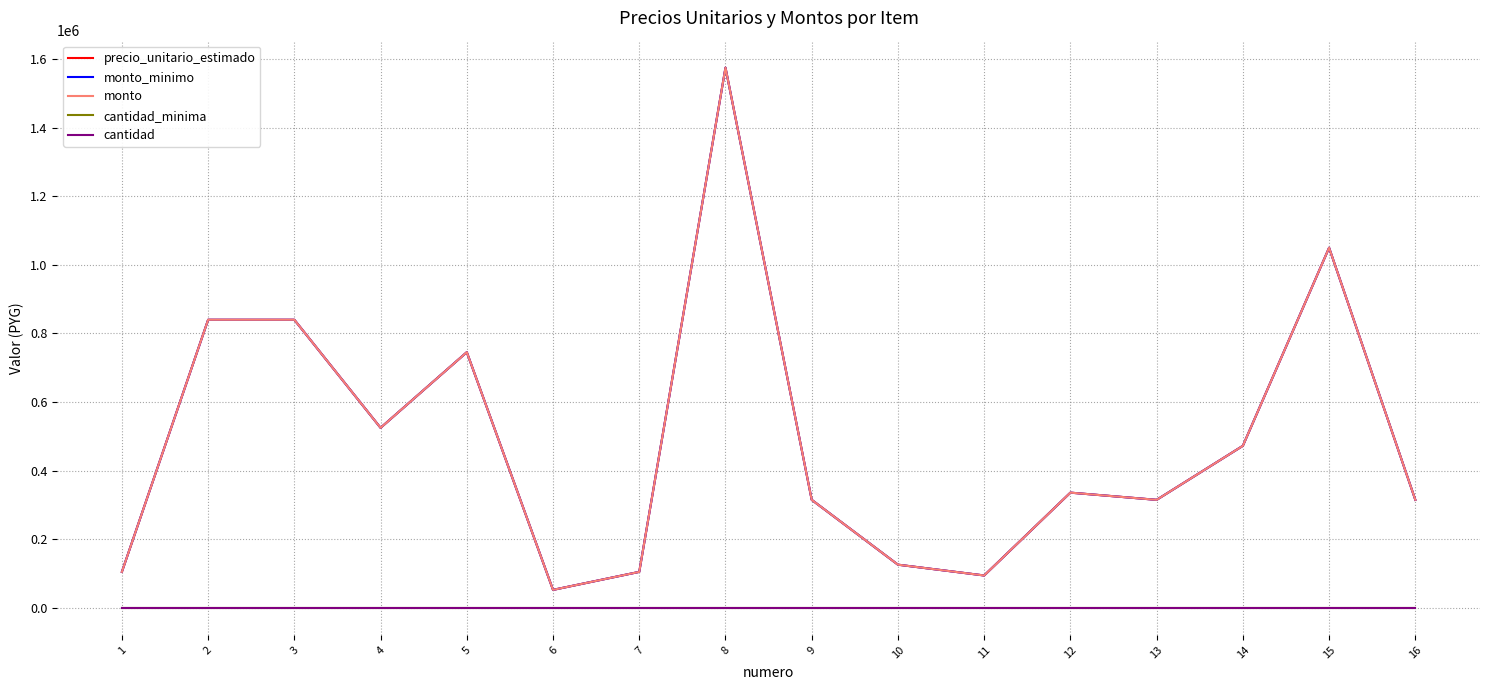

Does the chart display data point markers on the line(s)?

No